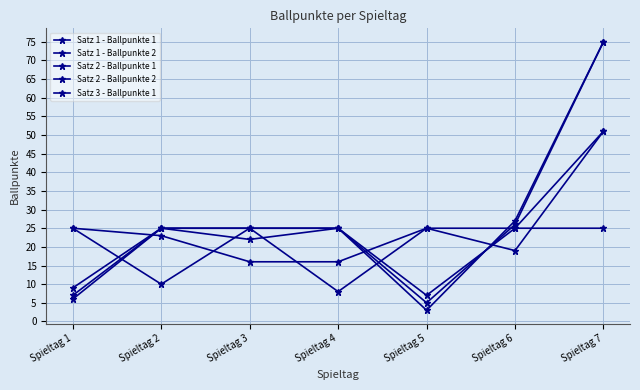

What is the difference between the maximum and minimum values in the Satz 2 - Ballpunkte 1 series?

72